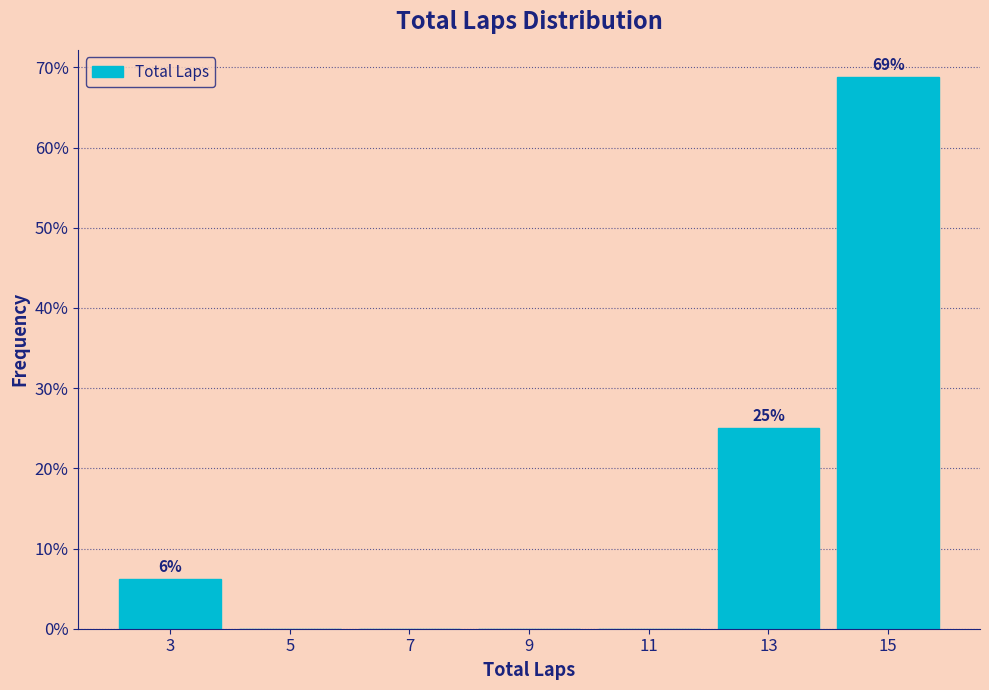

Over which range of the x-axis is the bar tallest?

14 to 16